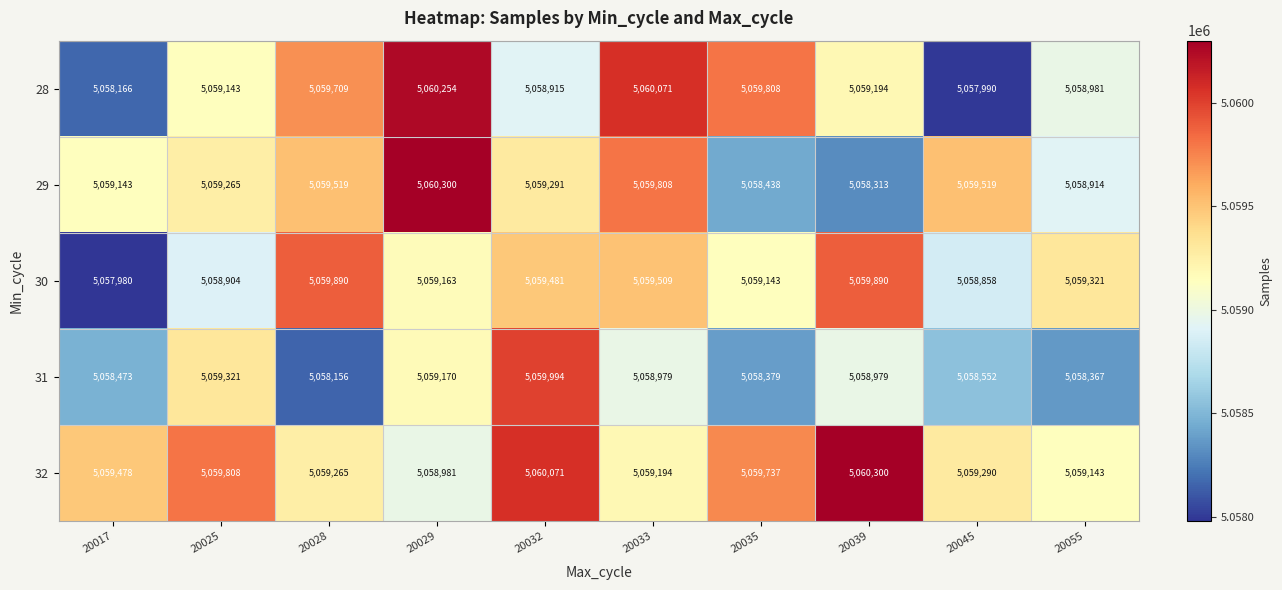

What is the approximate value of 30 at 20029, to the nearest 100?

5059200